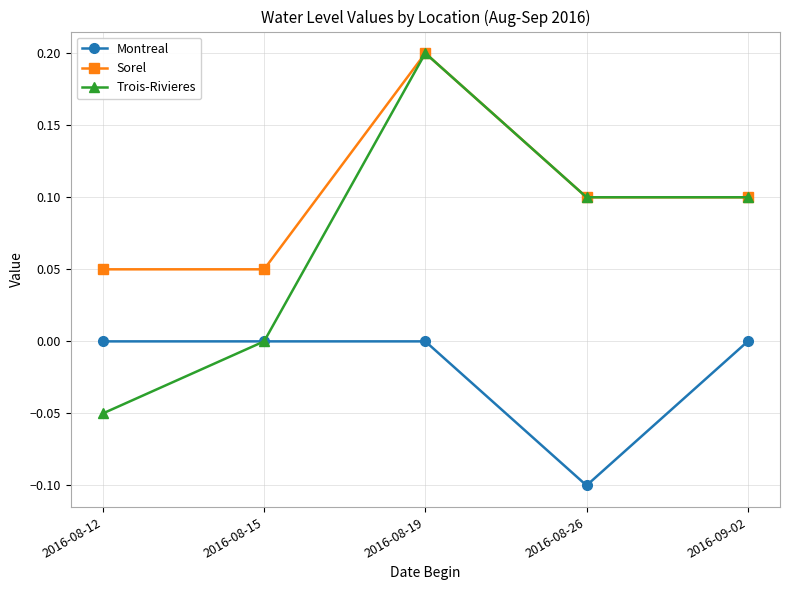

What is the label of the 3rd point from the left?

2016-08-19